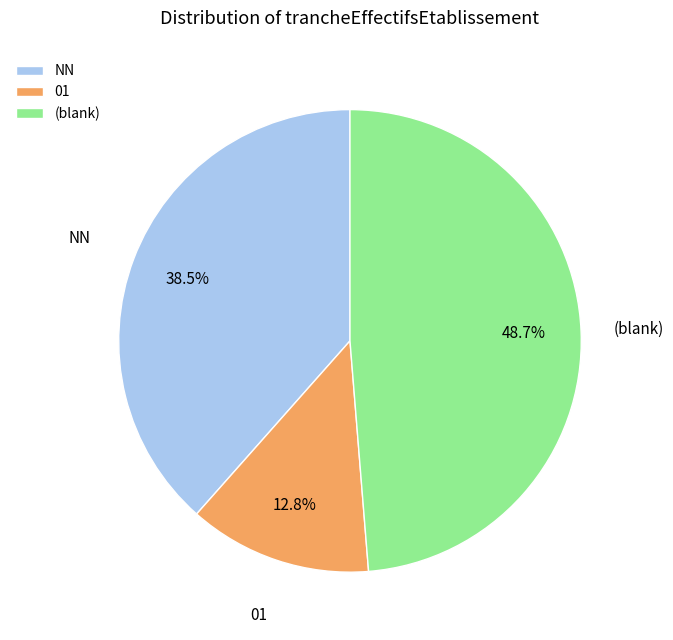

Approximately how many times larger is the value at 01 compared to (blank)?

0.3